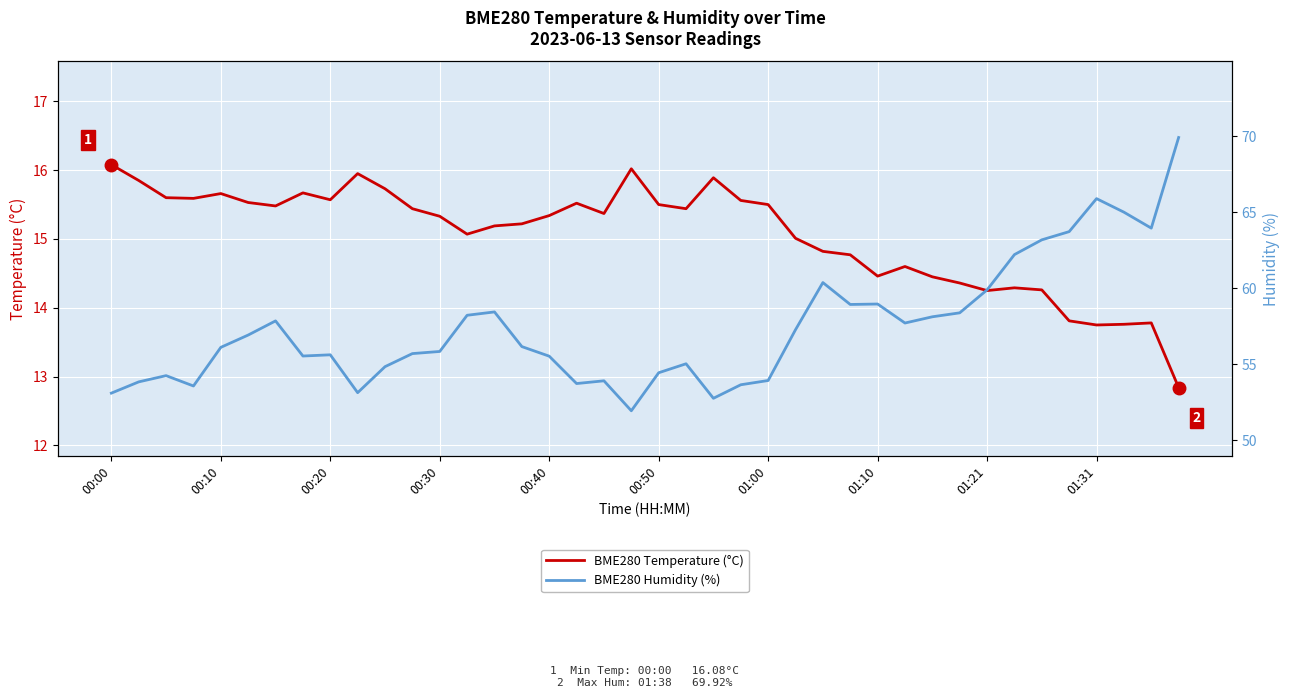

True or false: BME280 Temperature (°C) and BME280 Humidity (%) intersect in this chart.

False